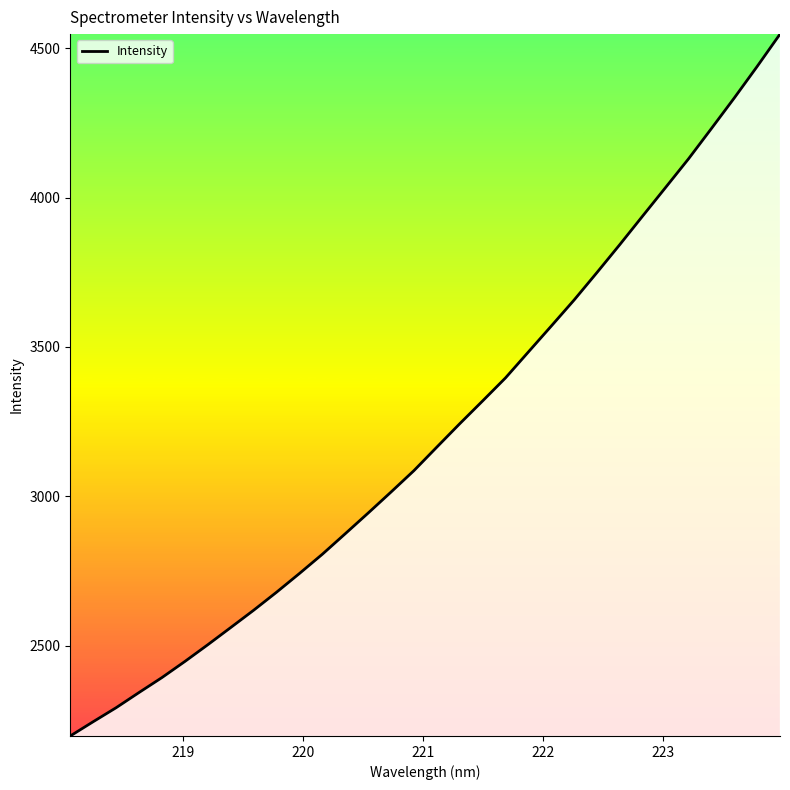

What is the maximum value shown in the chart?

4547.8